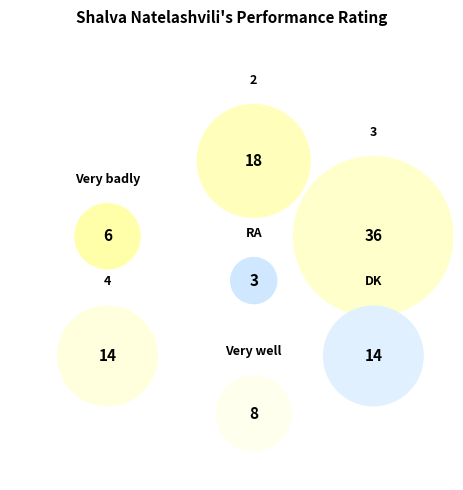

What percentage is NOT represented by DK?

85.9%